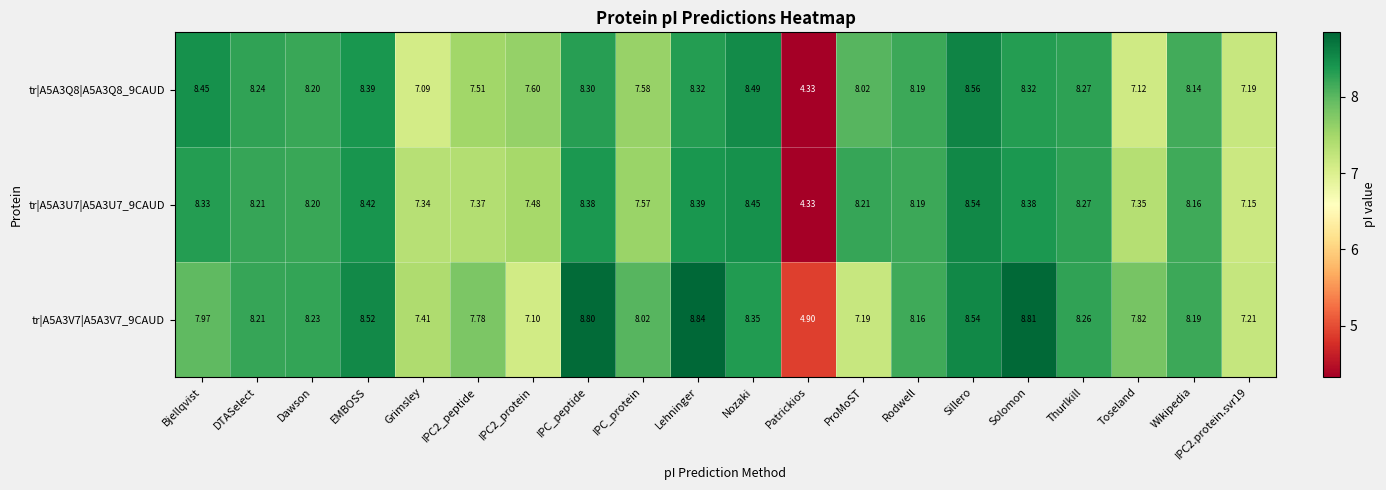

Rank the series by their average value, from highest to lowest.

tr|A5A3V7|A5A3V7_9CAUD, tr|A5A3U7|A5A3U7_9CAUD, tr|A5A3Q8|A5A3Q8_9CAUD